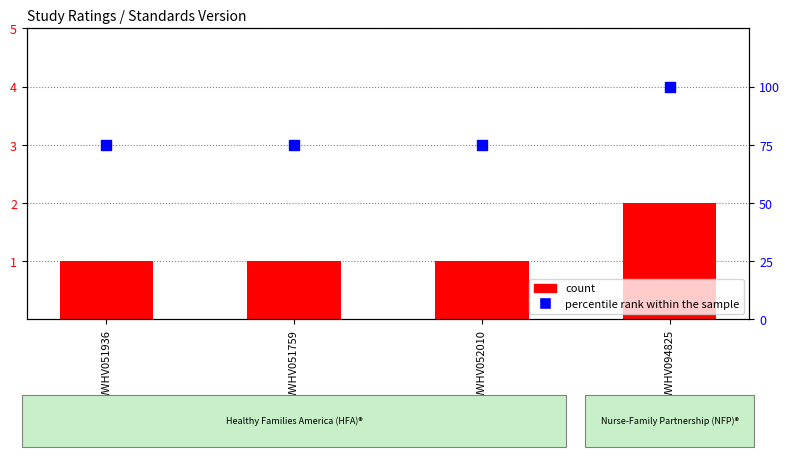

Which series contains the lowest Y value?

count